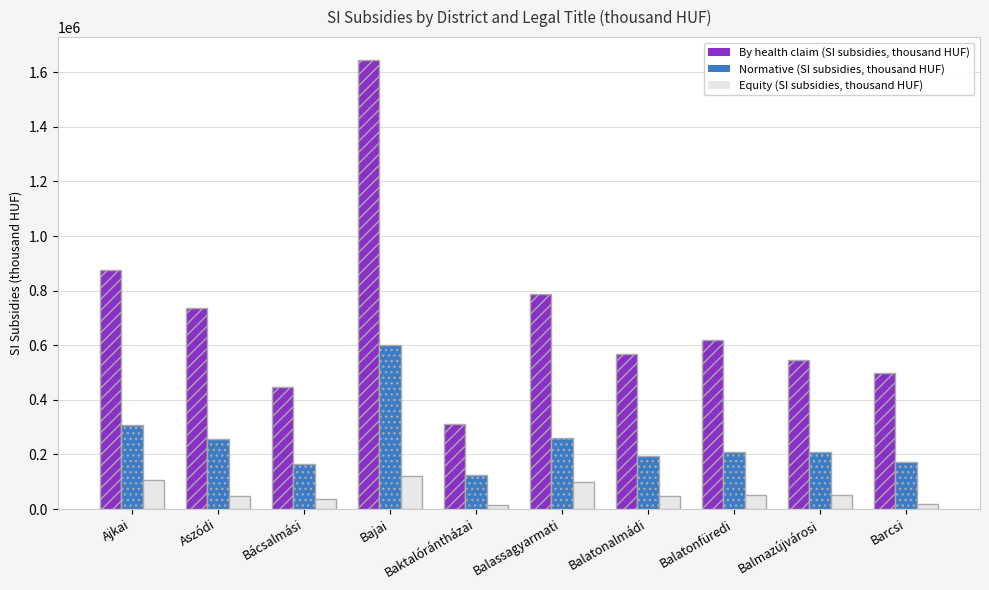

Read the By health claim (SI subsidies, thousand HUF) value at Bajai.

1646447.6